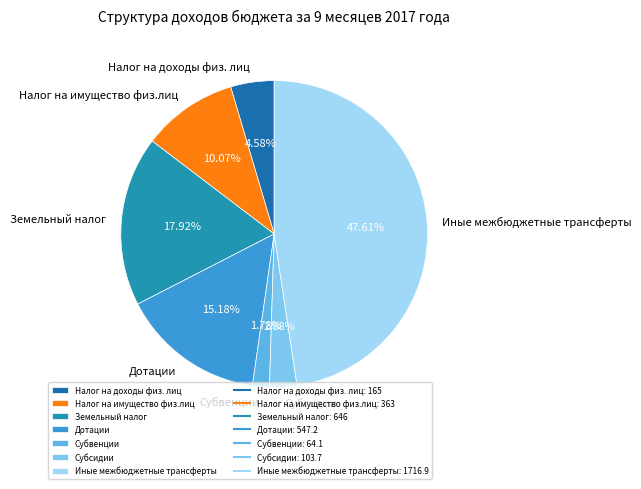

Rank the categories by value from highest to lowest.

Иные межбюджетные трансферты, Земельный налог, Дотации, Налог на имущество физ.лиц, Налог на доходы физ. лиц, Субсидии, Субвенции